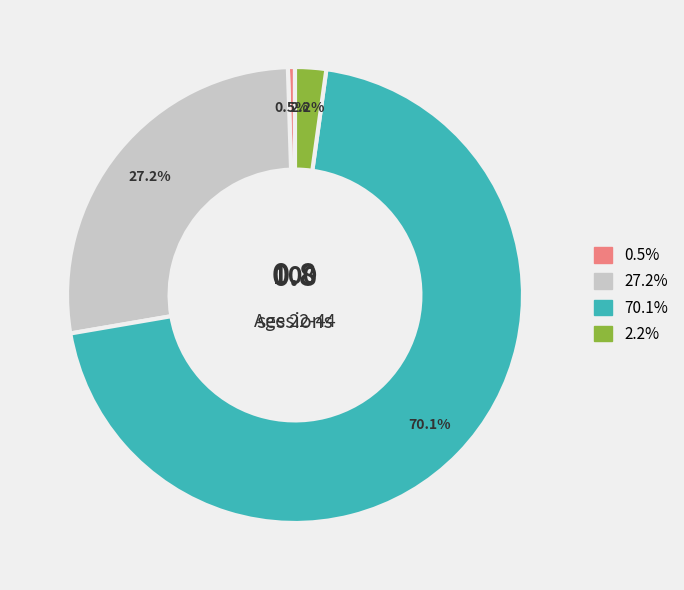

Is there a majority slice in this chart?

Yes